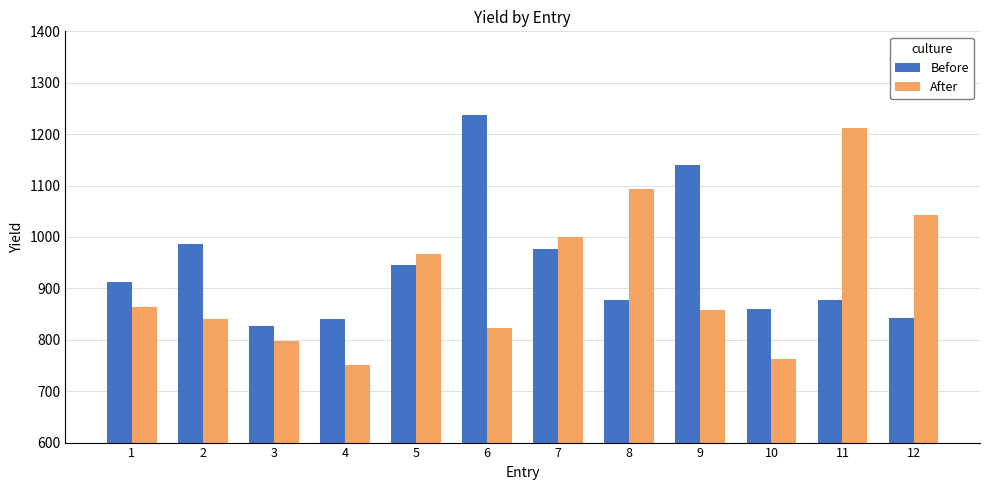

At which label does Before reach its minimum?

3